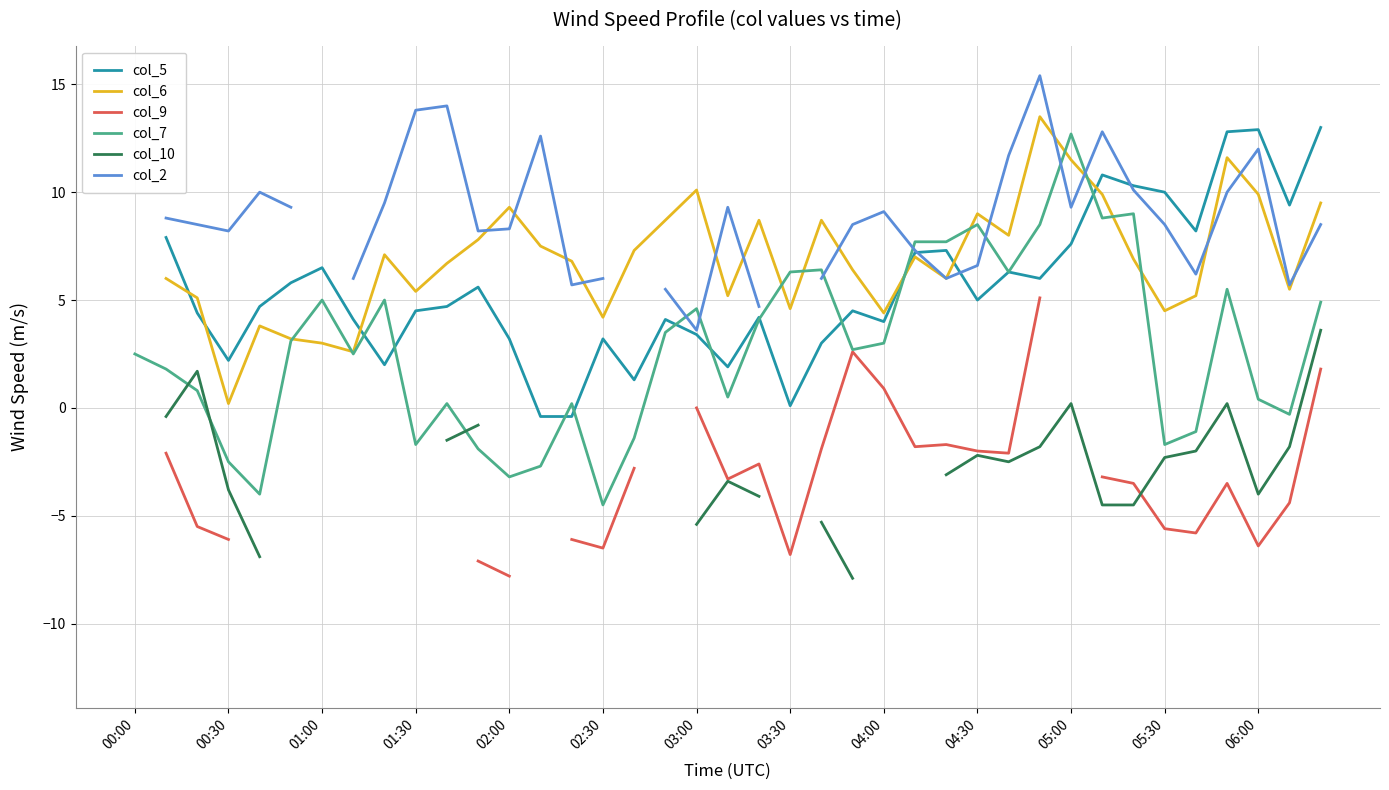

How many lines are shown in the chart?

6